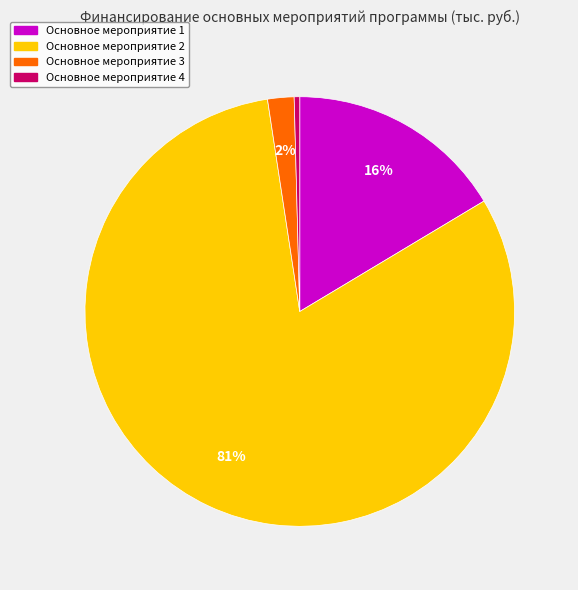

To the nearest percent, what is the average slice percentage?

25%